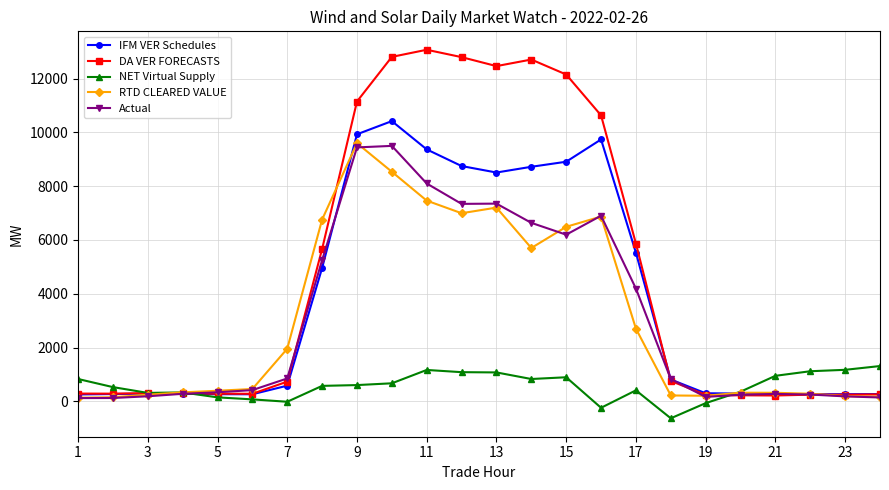

How many data points does each series have?

24